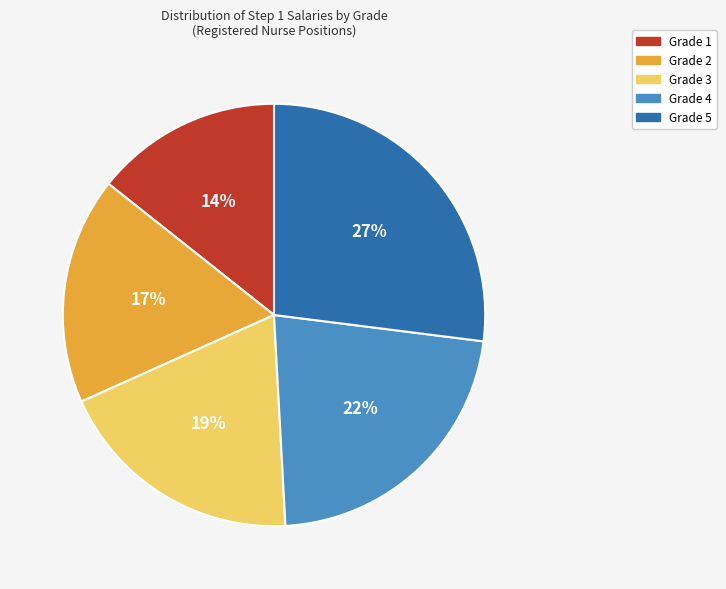

Does any single category account for the majority?

No